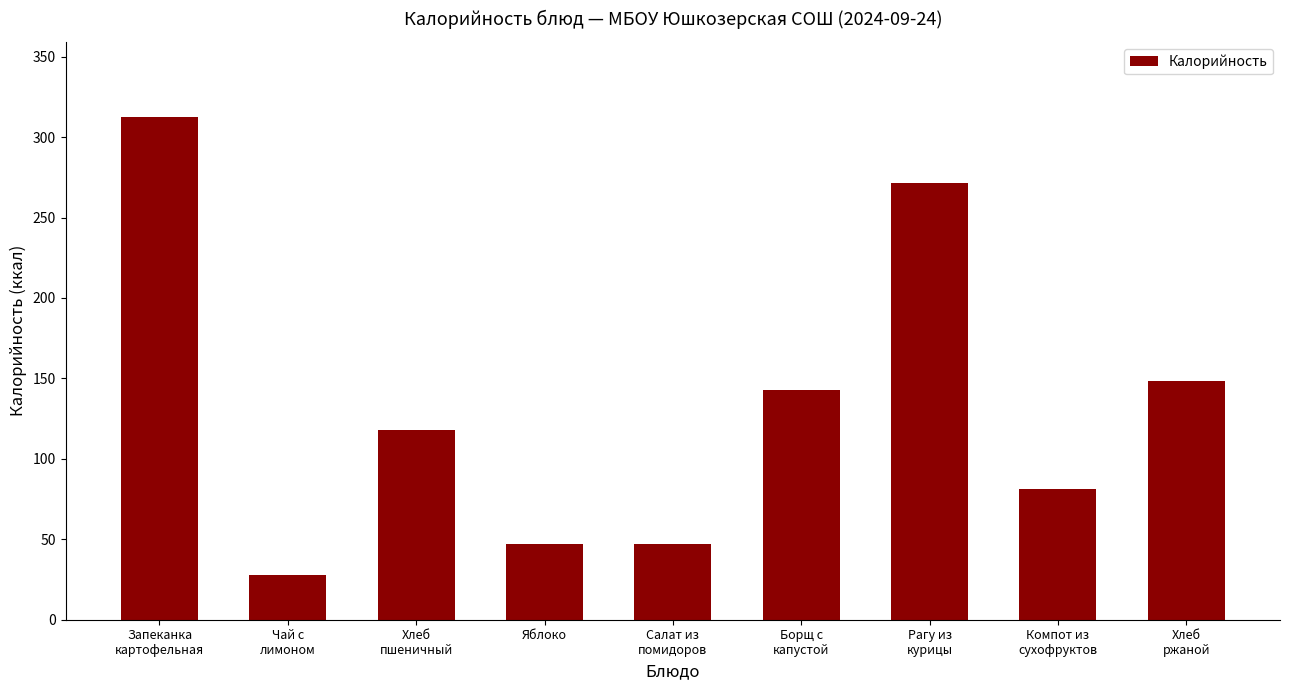

At which label is the value closest to 170?

Хлеб
ржаной